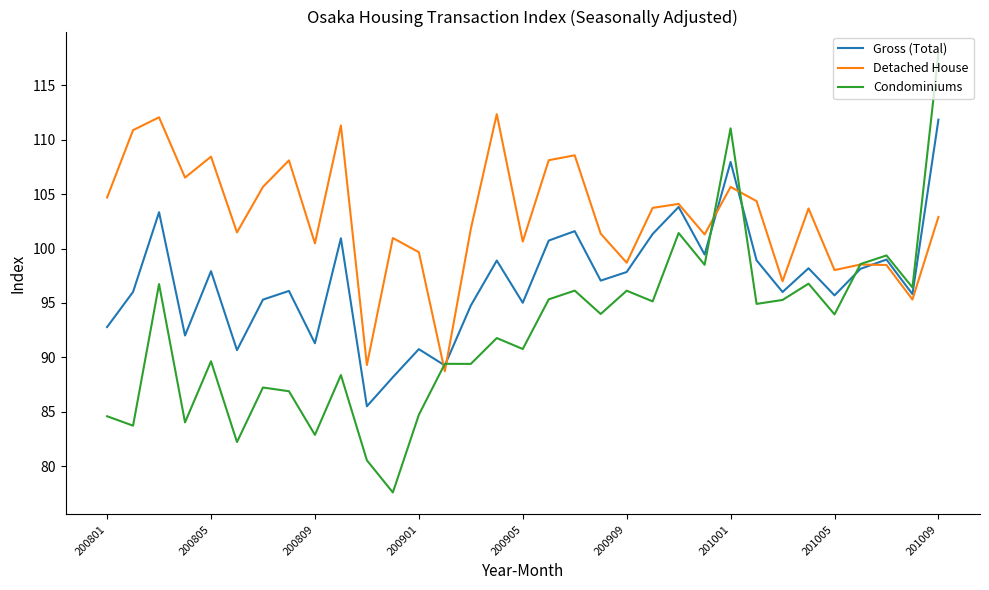

What is the highest value of the Gross (Total) series?

111.8